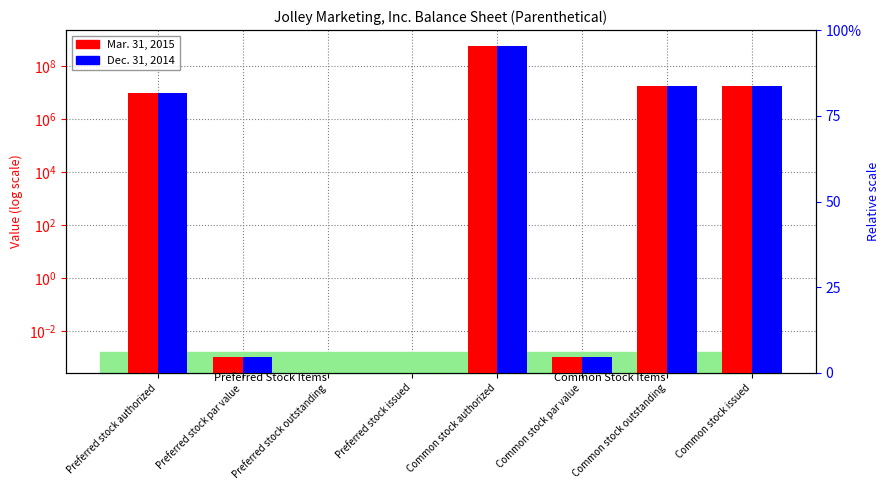

Where is Dec. 31, 2014 nearest to the value 300000000?

Common stock outstanding